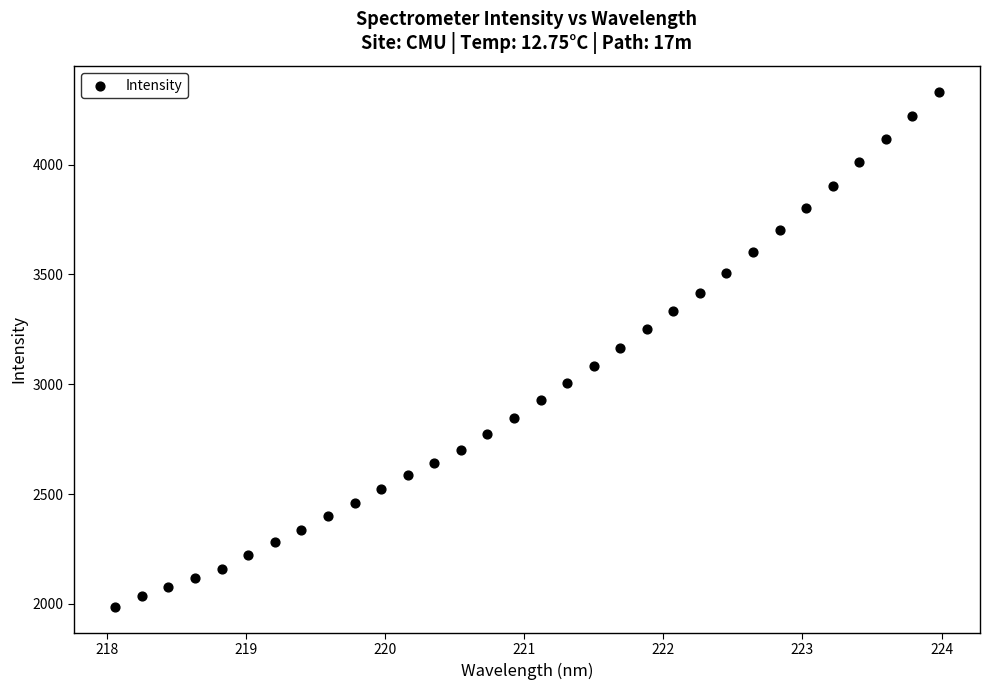

What is the range of X values (max minus min)?

5.9